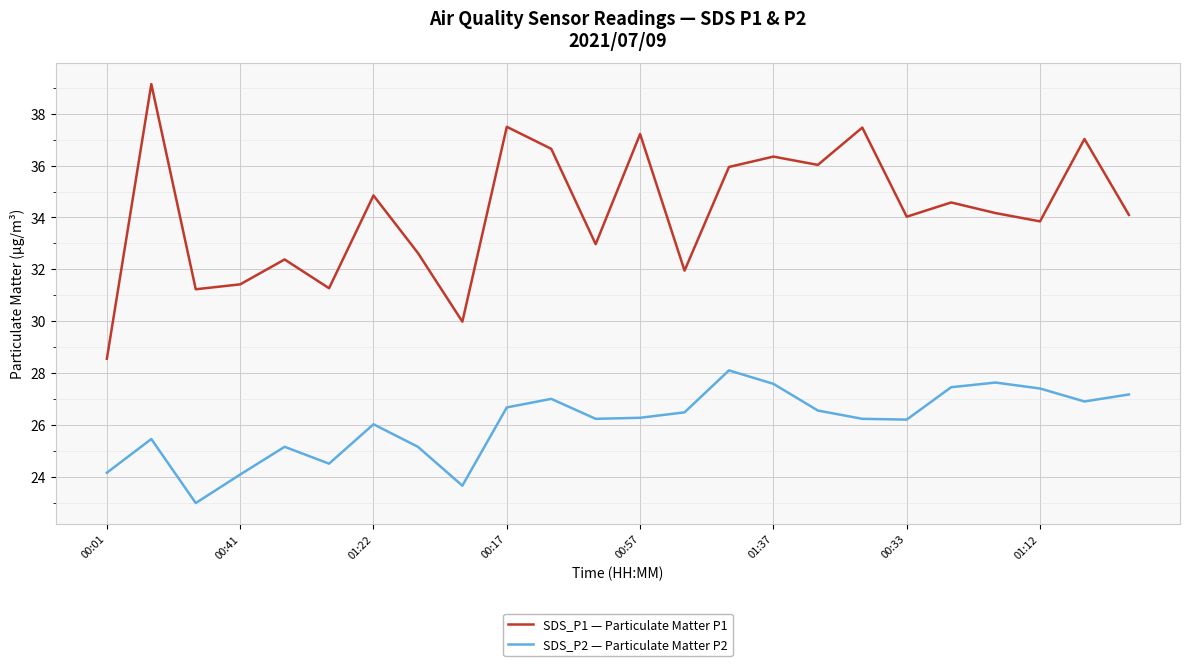

List the series in order of their peak value, lowest first.

SDS_P2 — Particulate Matter P2, SDS_P1 — Particulate Matter P1